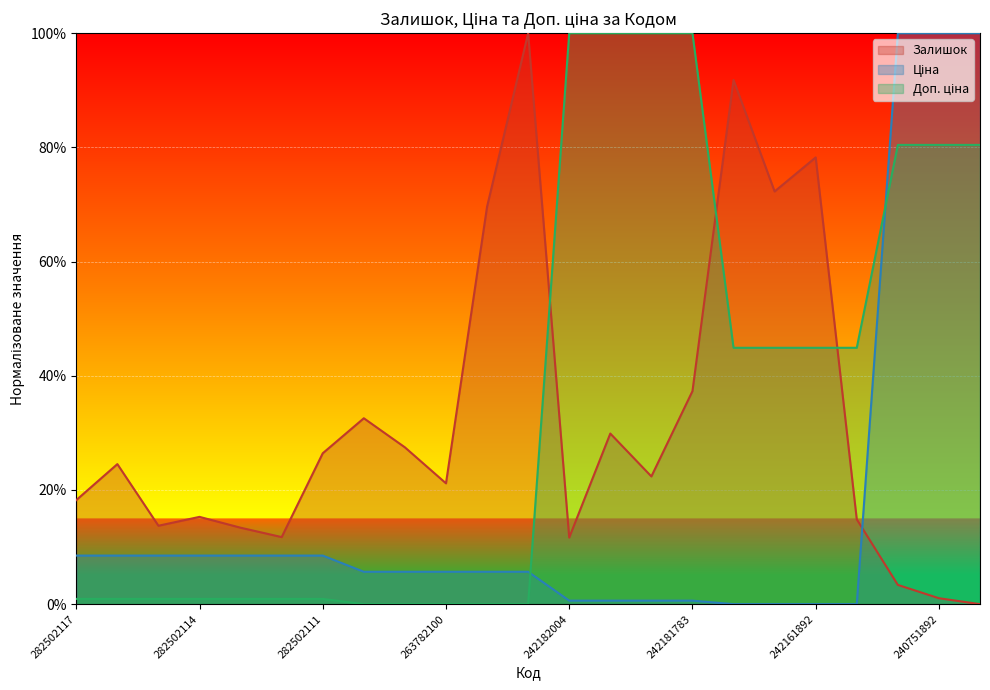

Which series has the largest total across all categories?

Доп. ціна